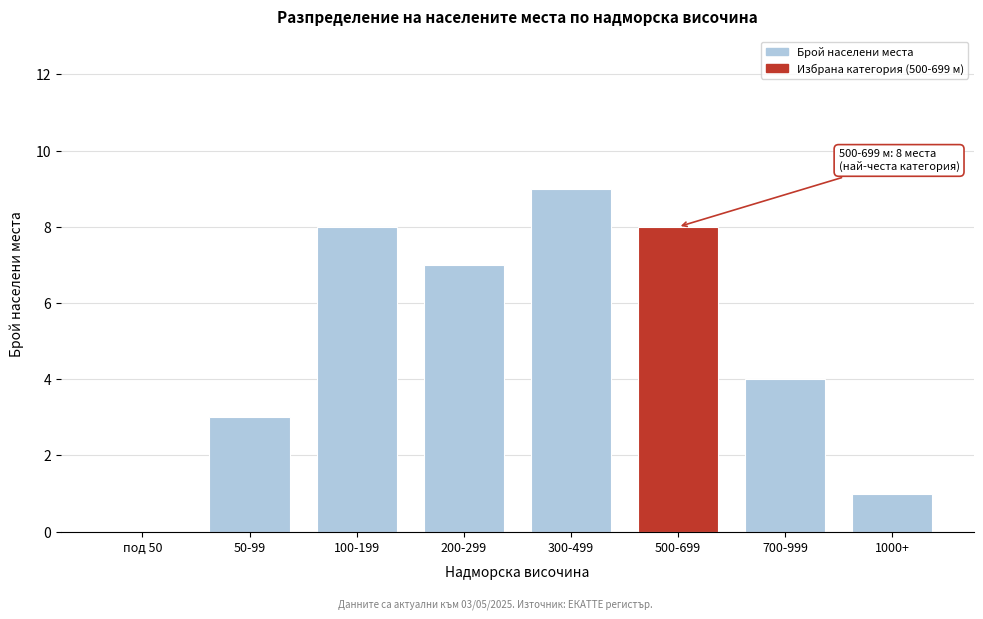

Reading left to right, extract all data points from this chart.

под 50=0	50-99=3	100-199=8	200-299=7	300-499=9	500-699=8	700-999=4	1000+=1